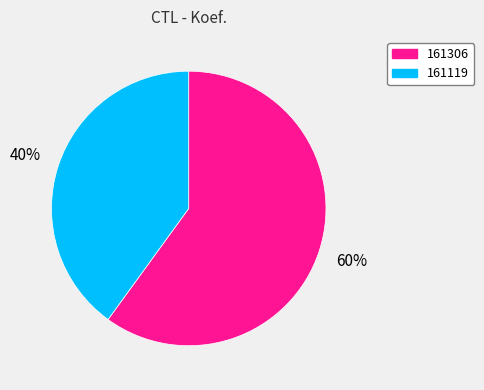

Is it true that 161119 is 40% of the pie?

True